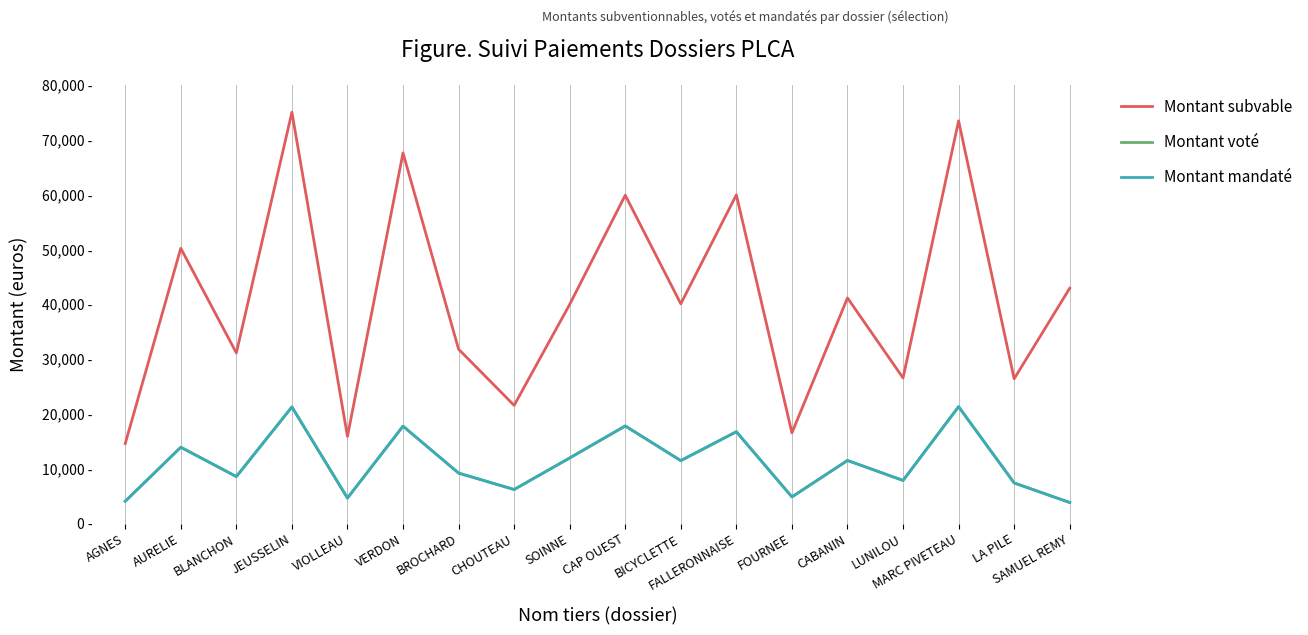

Is this an area chart (filled region under the line)?

No